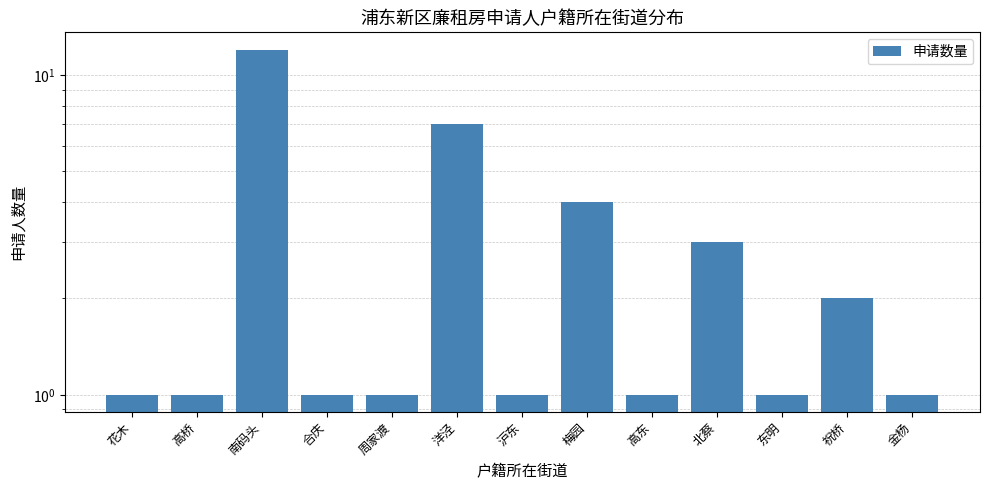

What position from the right is 东明?

3